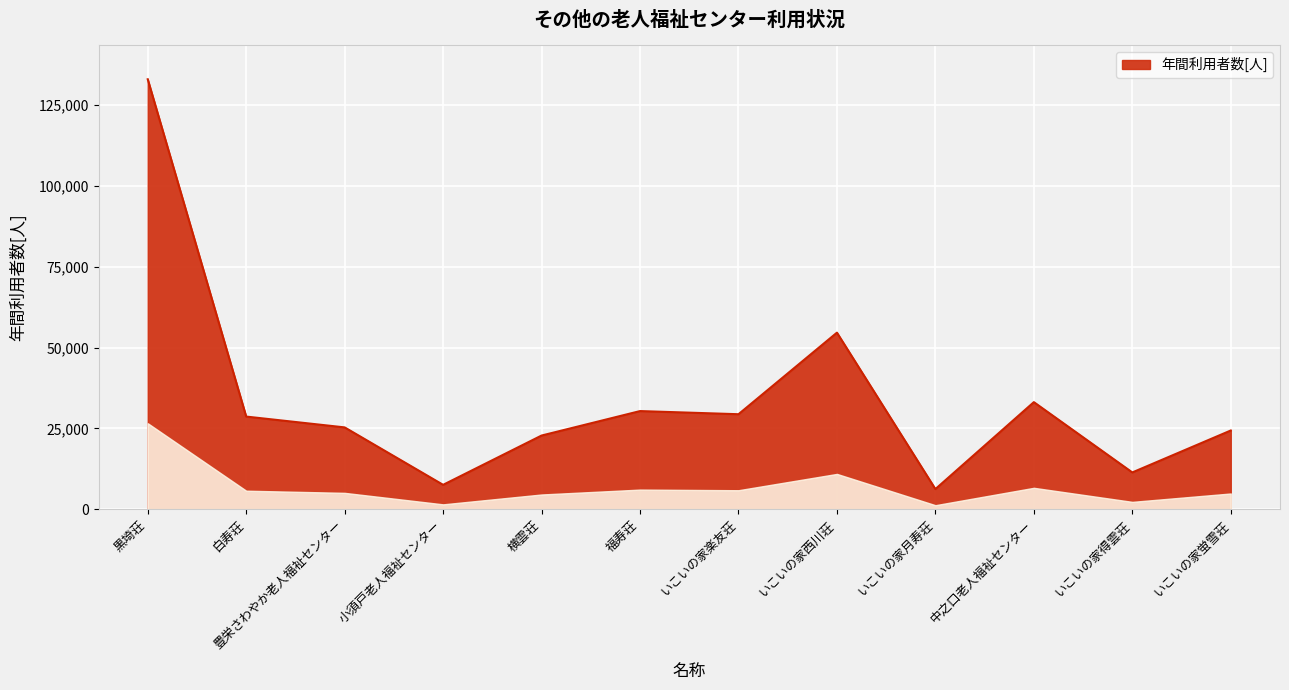

Read the value at いこいの家蛍雪荘.

24344